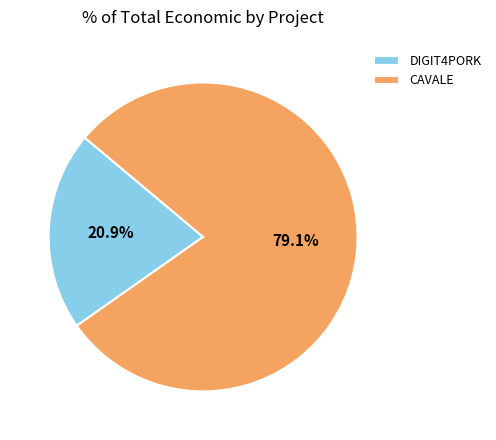

Is there any slice that represents more than half of the pie?

Yes